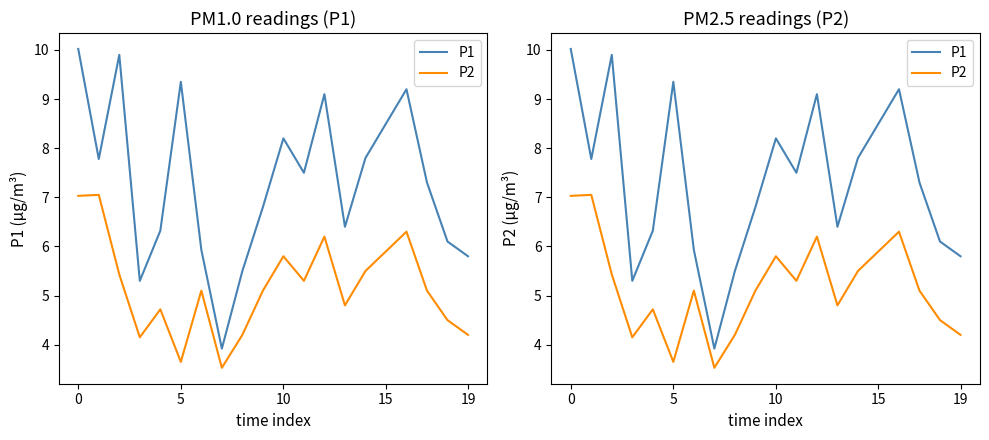

Read the P1 value at 16.

9.2